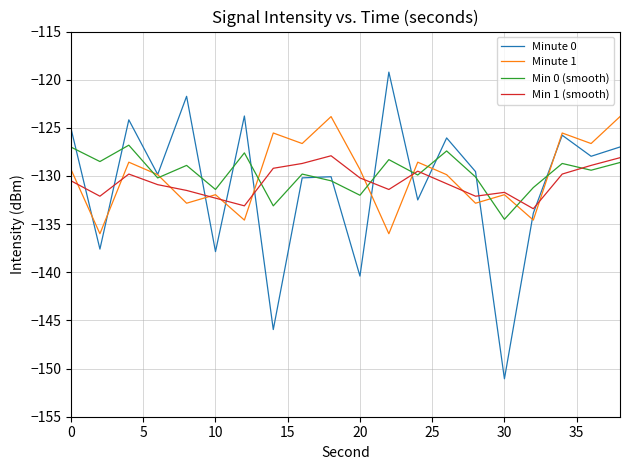

What is the maximum value shown in the chart?

-119.2